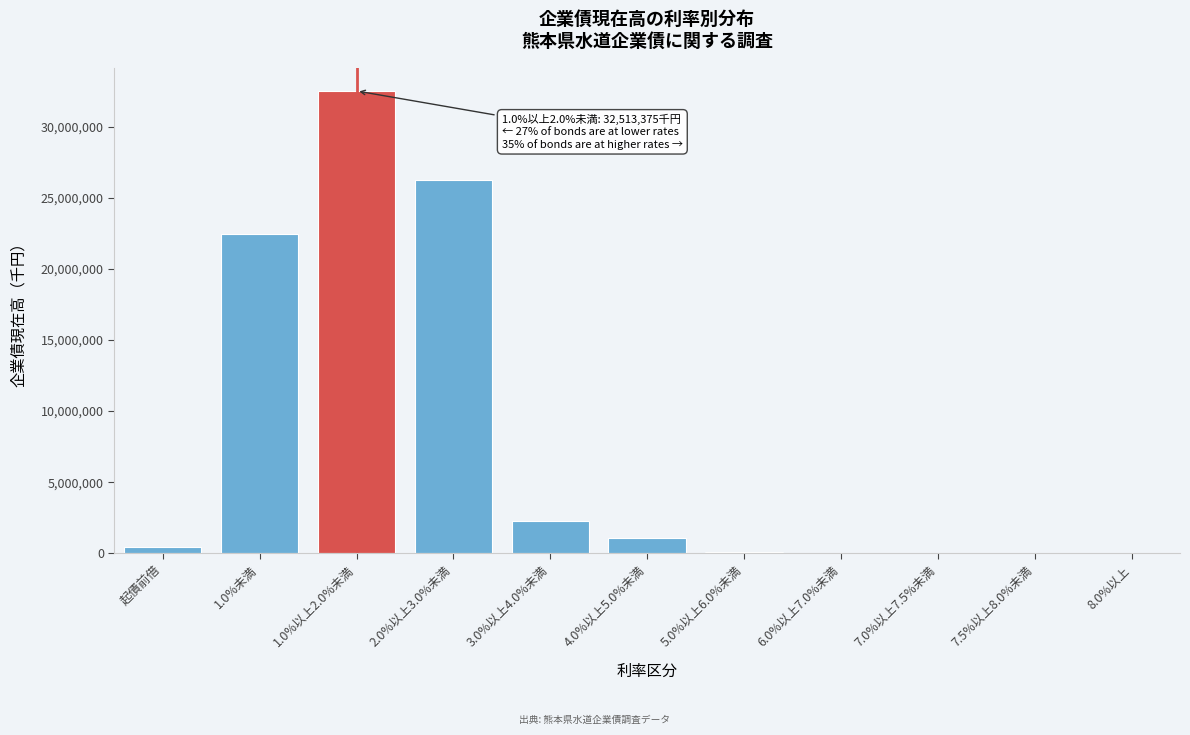

What is the sum of all values?

85092380